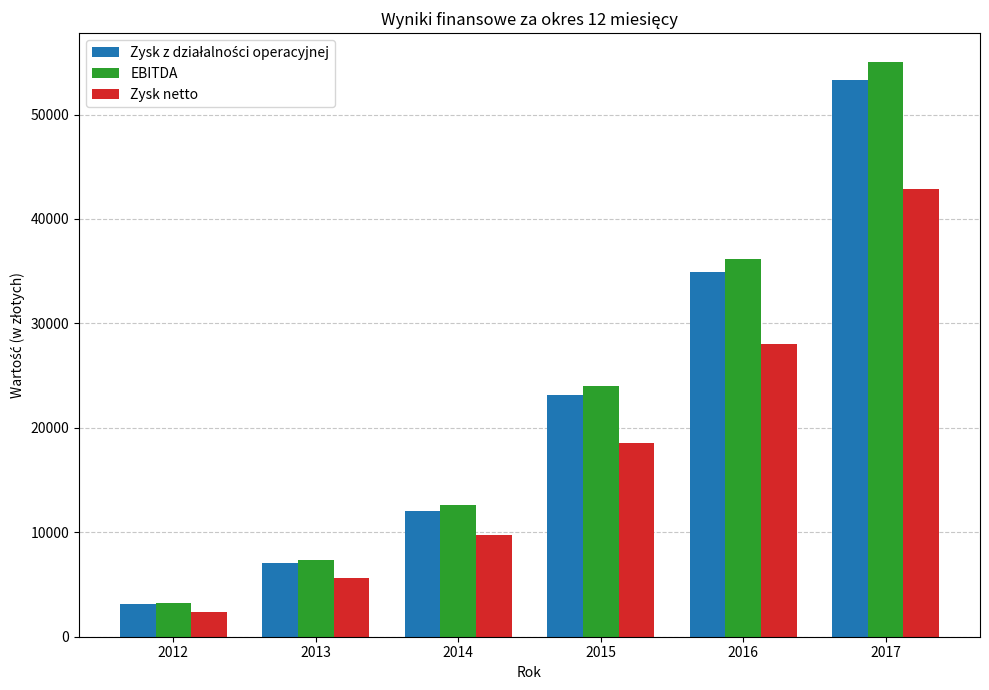

At which label is EBITDA closest to 29154?

2015